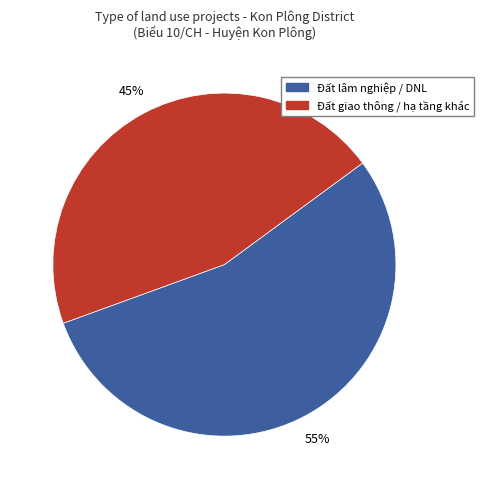

Is there any slice that represents more than half of the pie?

Yes